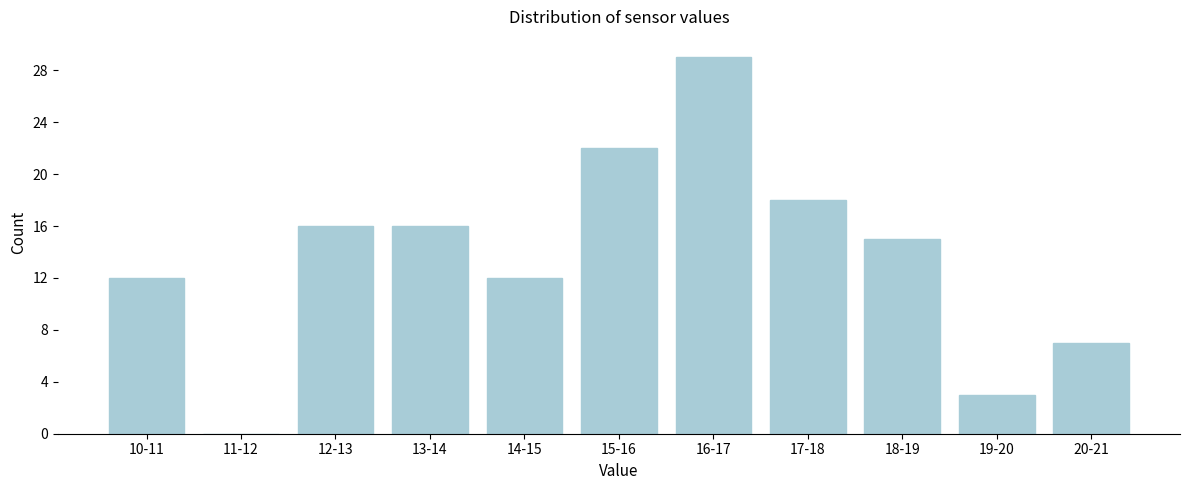

Reading left to right, extract all data points from this chart.

10-11=12	11-12=0	12-13=16	13-14=16	14-15=12	15-16=22	16-17=29	17-18=18	18-19=15	19-20=3	20-21=7